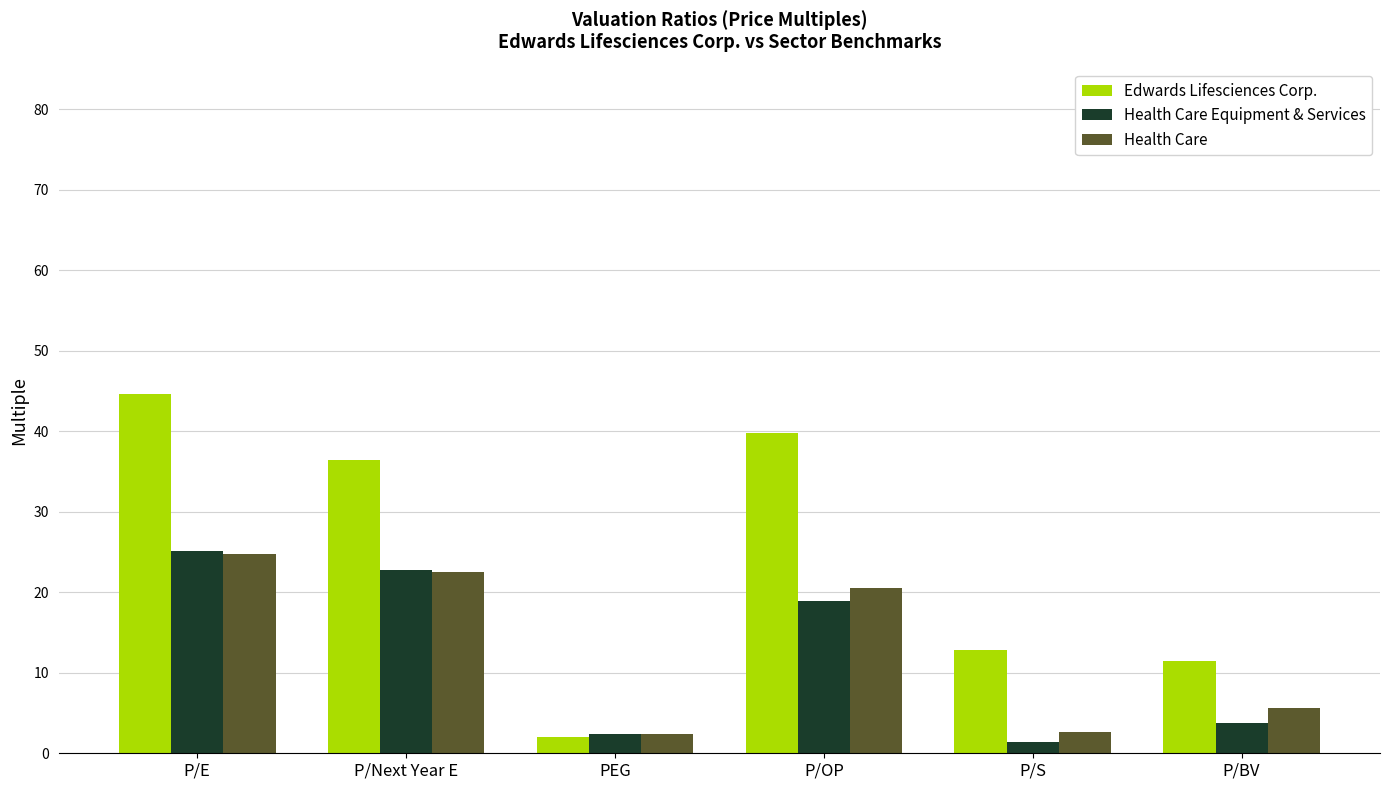

How many groups of bars are there?

6